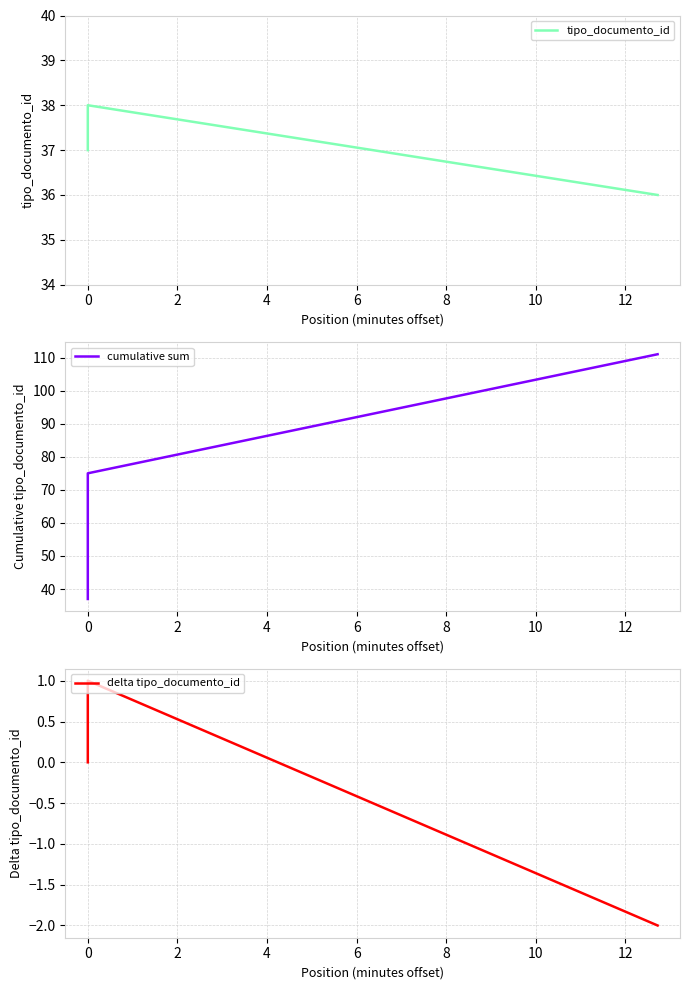

What is the minimum value shown in the chart?

-2